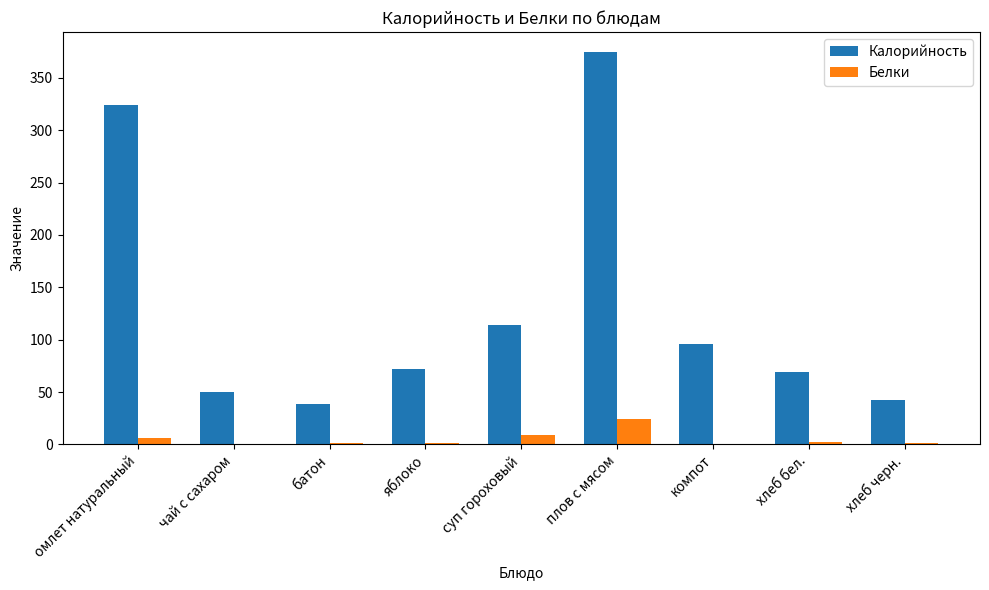

What is the sum of all Белки values?

45.5